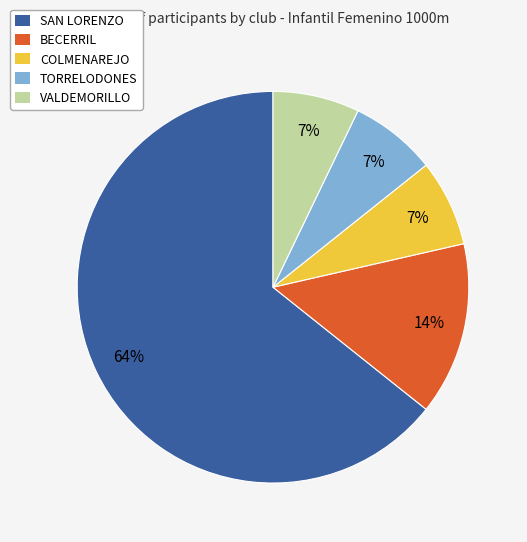

Which slice is the largest?

SAN LORENZO